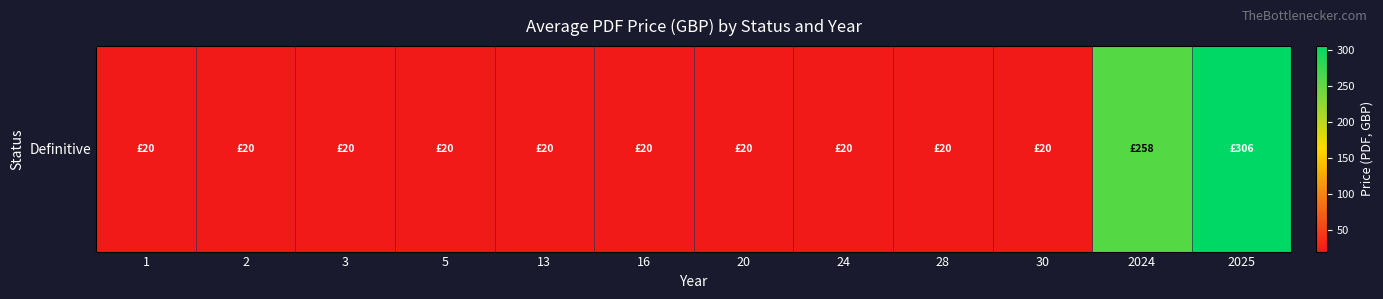

What is the difference between the second highest and second lowest values?

238